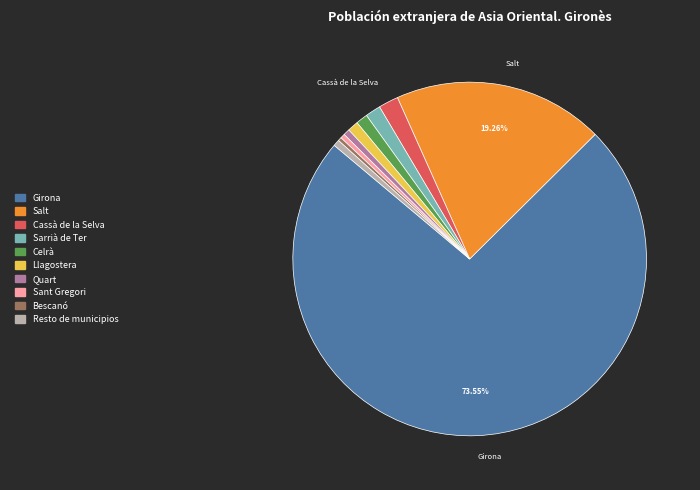

Approximately how many times larger is the value at Quart compared to Llagostera?

0.6